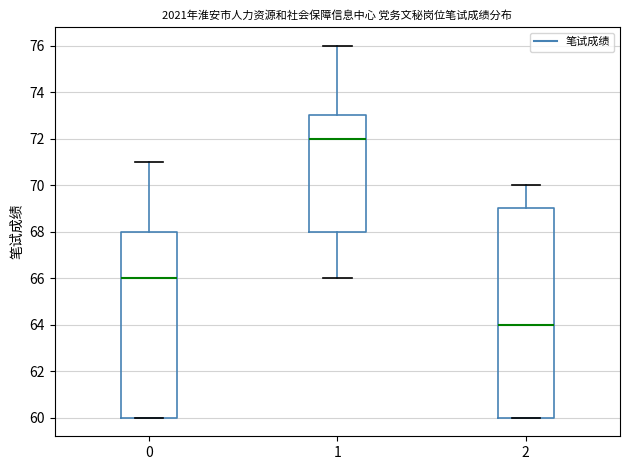

Reading left to right, transcribe this box plot: for each box, give where its median line is, the range the box spans, and where its two whiskers end, as read against the y-axis. The values are not printed on the chart, so give them approximately, as read against the axis.

0: median 66, box 60 to 68, whiskers 60 to 71
1: median 72, box 68 to 73, whiskers 66 to 76
2: median 64, box 60 to 69, whiskers 60 to 70